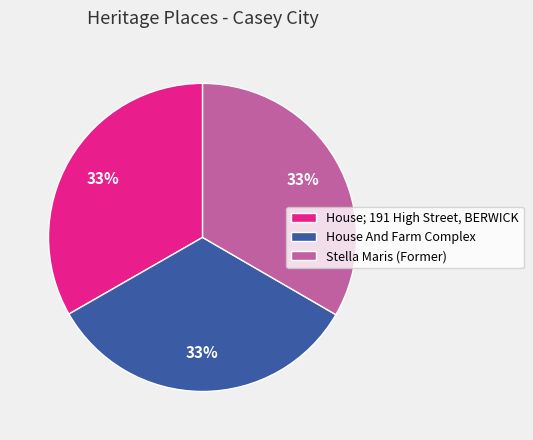

To the nearest percent, what portion does Stella Maris (Former) represent?

33%